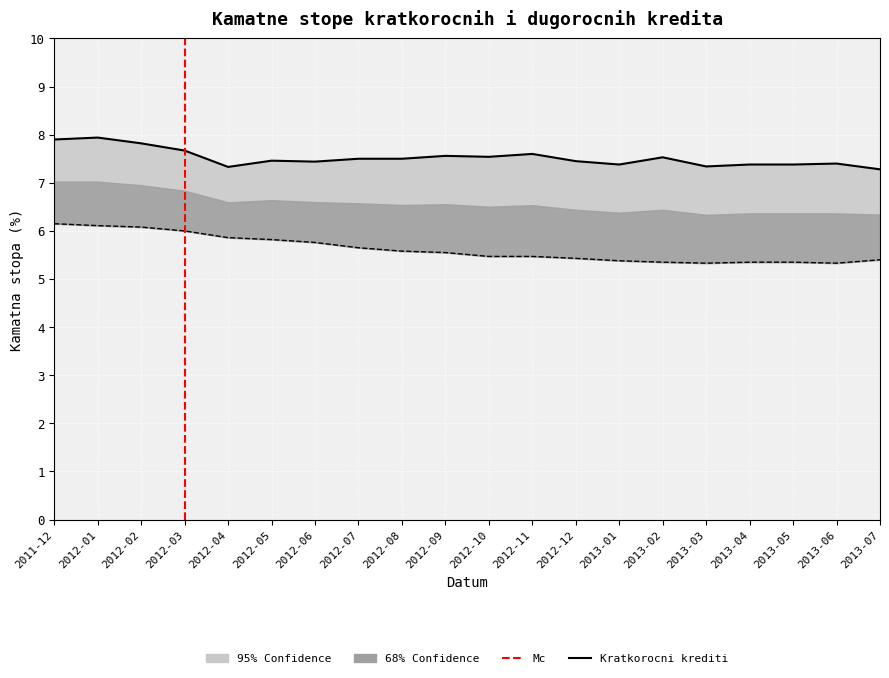

True or false: Kratkorocni krediti and Dugorocni krediti cross at least once.

False